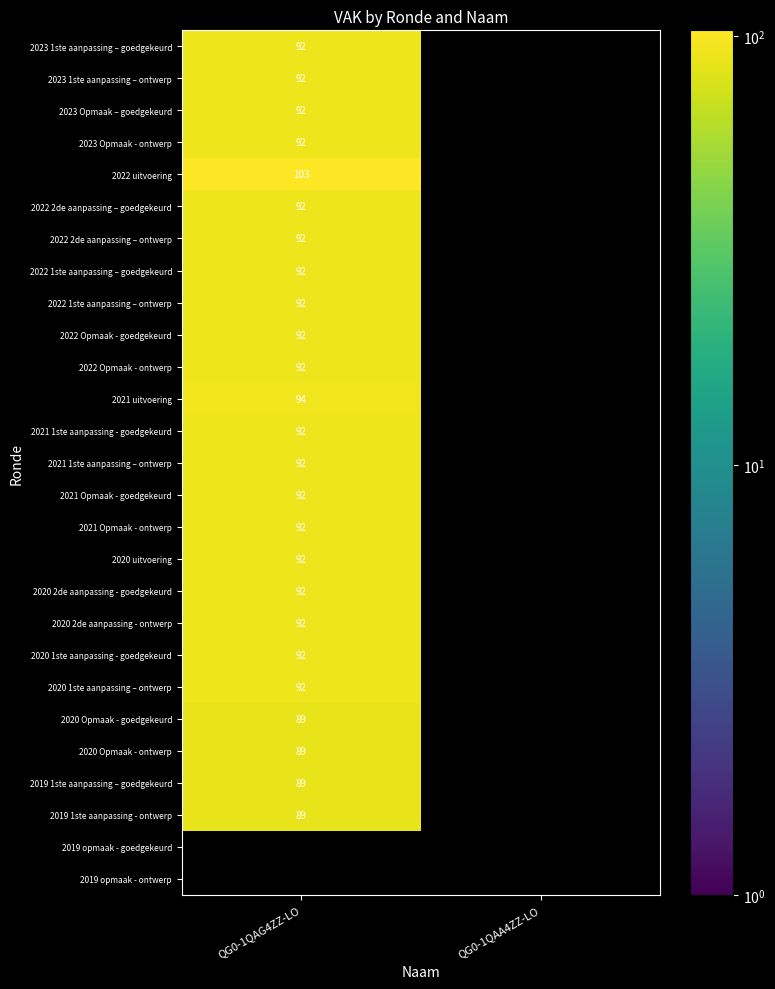

Is it true that 2020 1ste aanpassing - goedgekeurd equals 165 at QG0-1QAG4ZZ-LO?

False